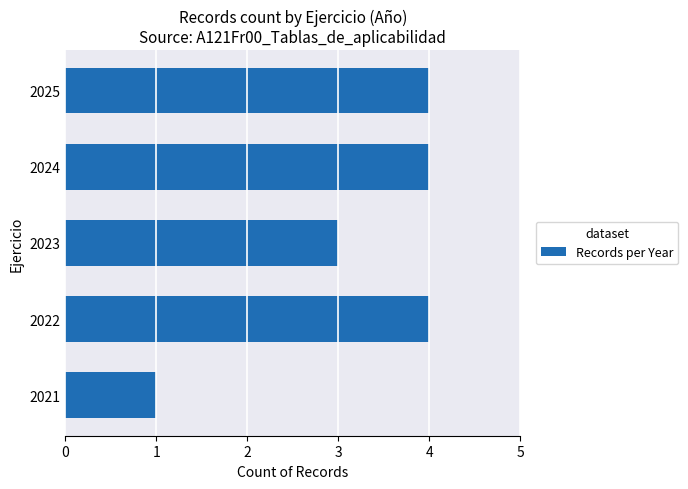

How many values are between 3 and 4?

4